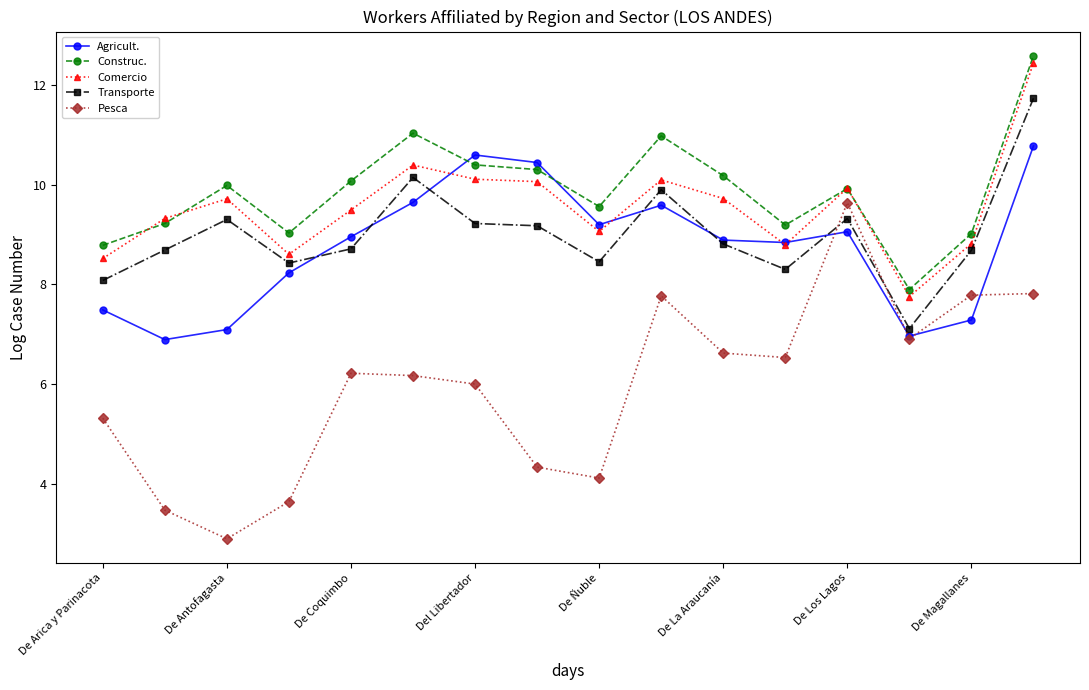

How many data points in Transporte are less than 8?

1